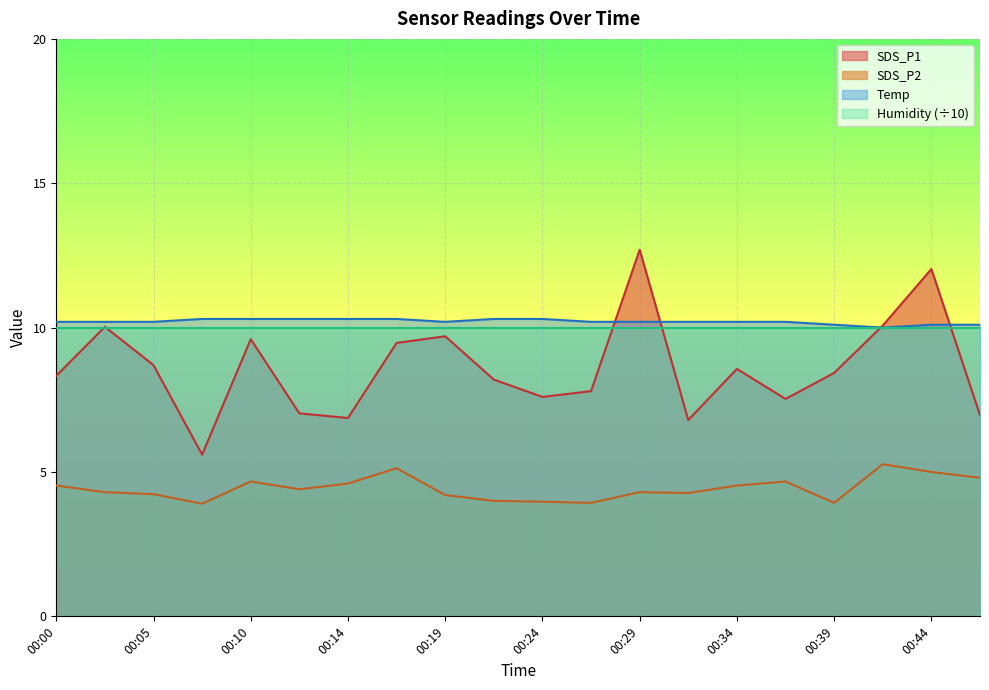

True or false: SDS_P2 and Humidity (÷10) intersect in this chart.

False